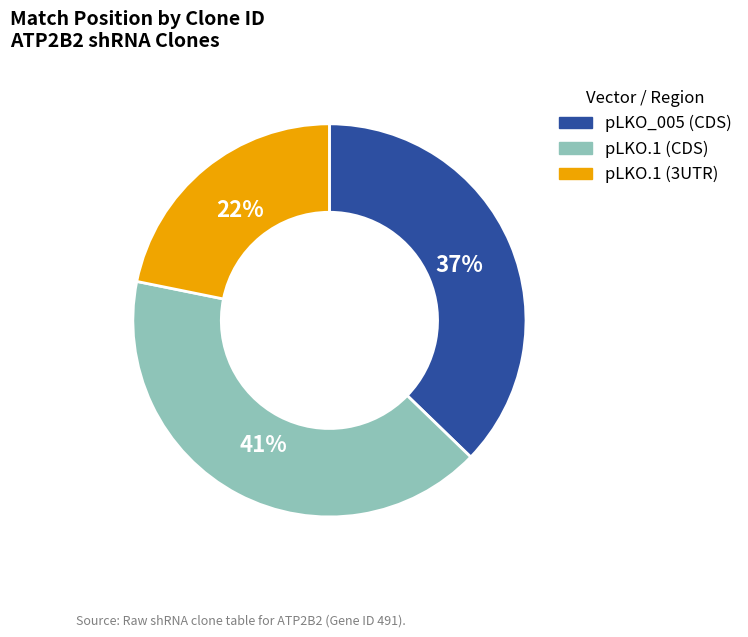

Does any single category account for the majority?

No